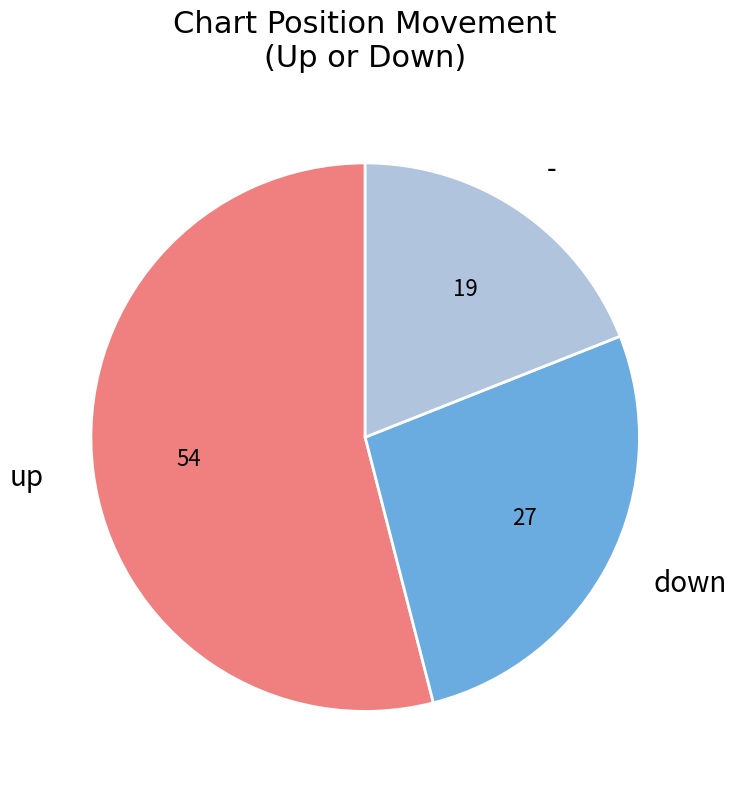

What is the largest slice in the pie chart?

up